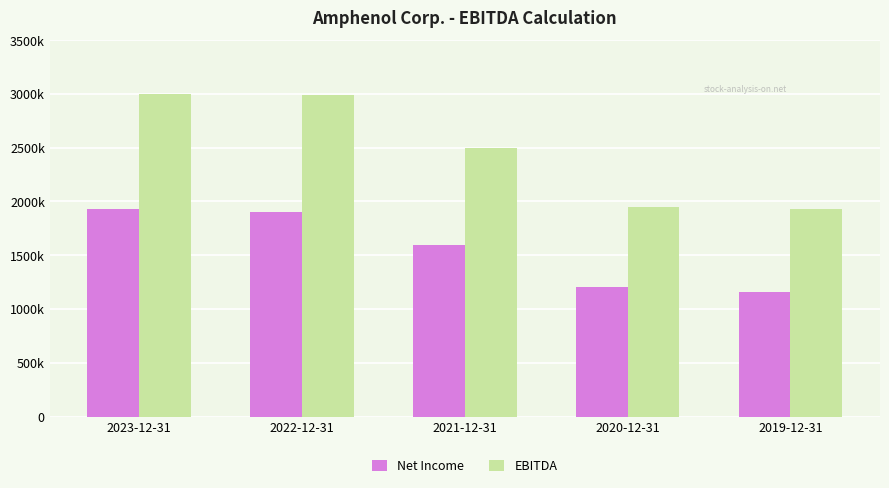

Reading right to left, extract all data points from this chart.

Net Income: 1155000	1203400	1590800	1902300	1928000
EBITDA: 1925600	1950100	2500300	2988700	3000700